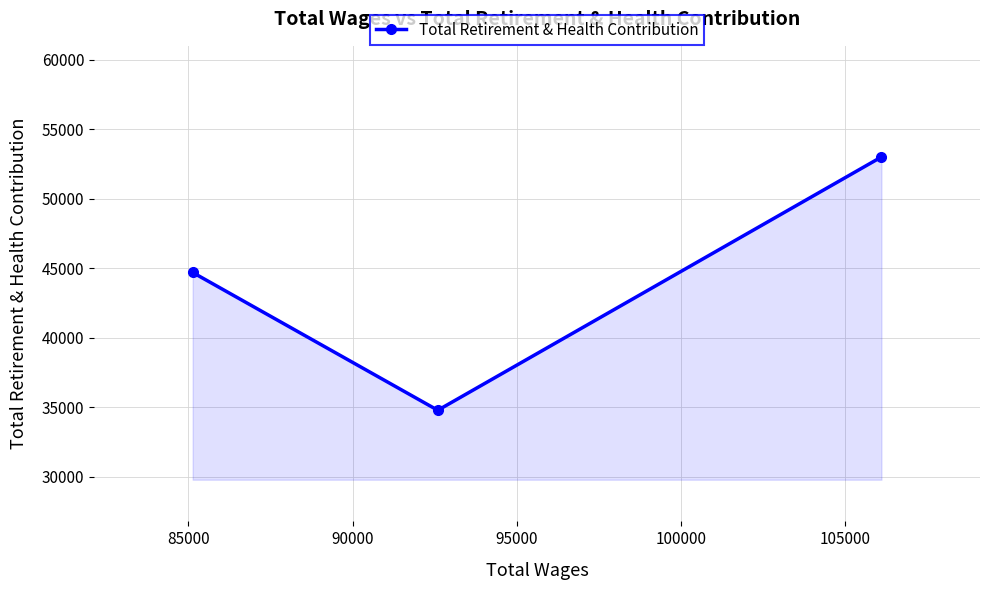

What is the minimum value shown in the chart?

34779